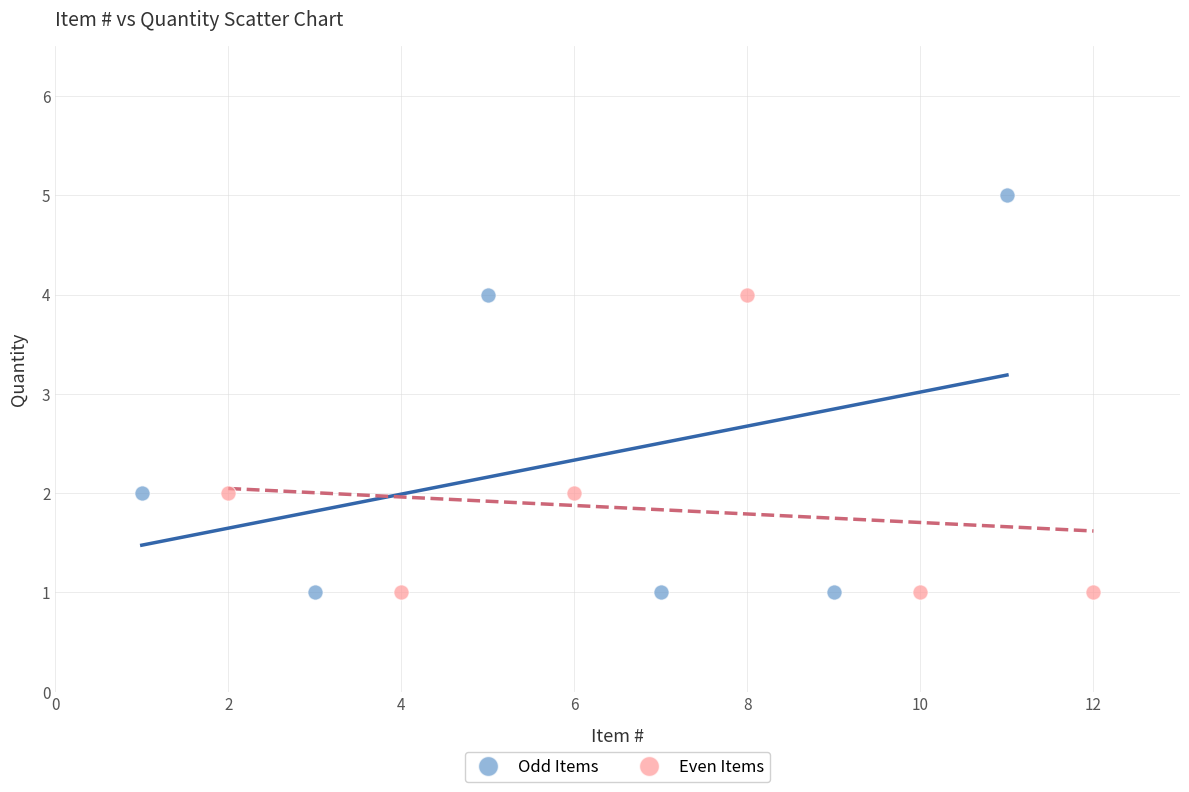

Which series has the widest spread of Y values?

Odd Items